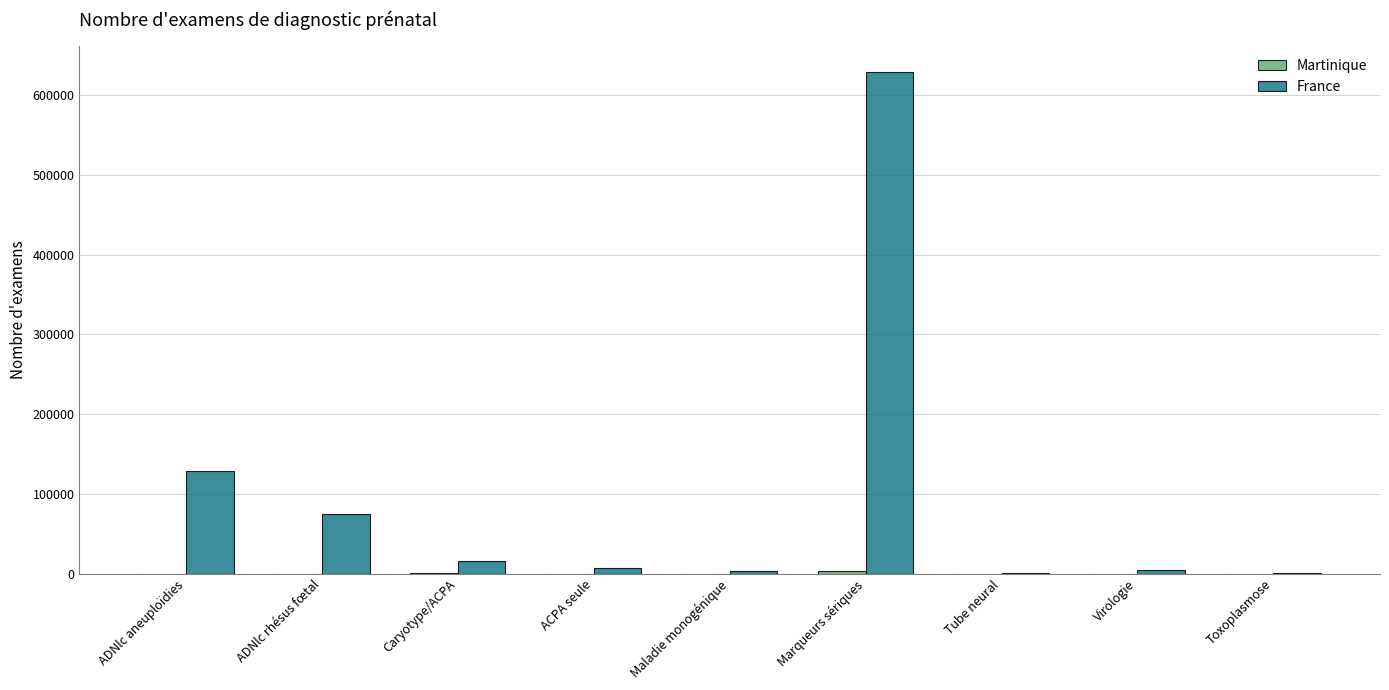

What is the greatest value displayed?

629688